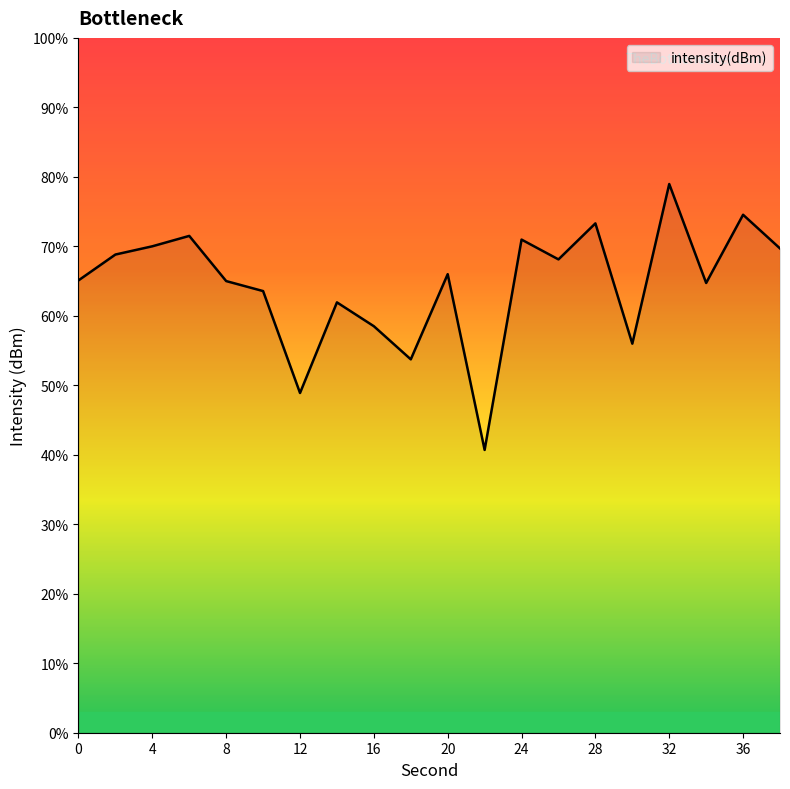

What is the minimum value shown in the chart?

40.7